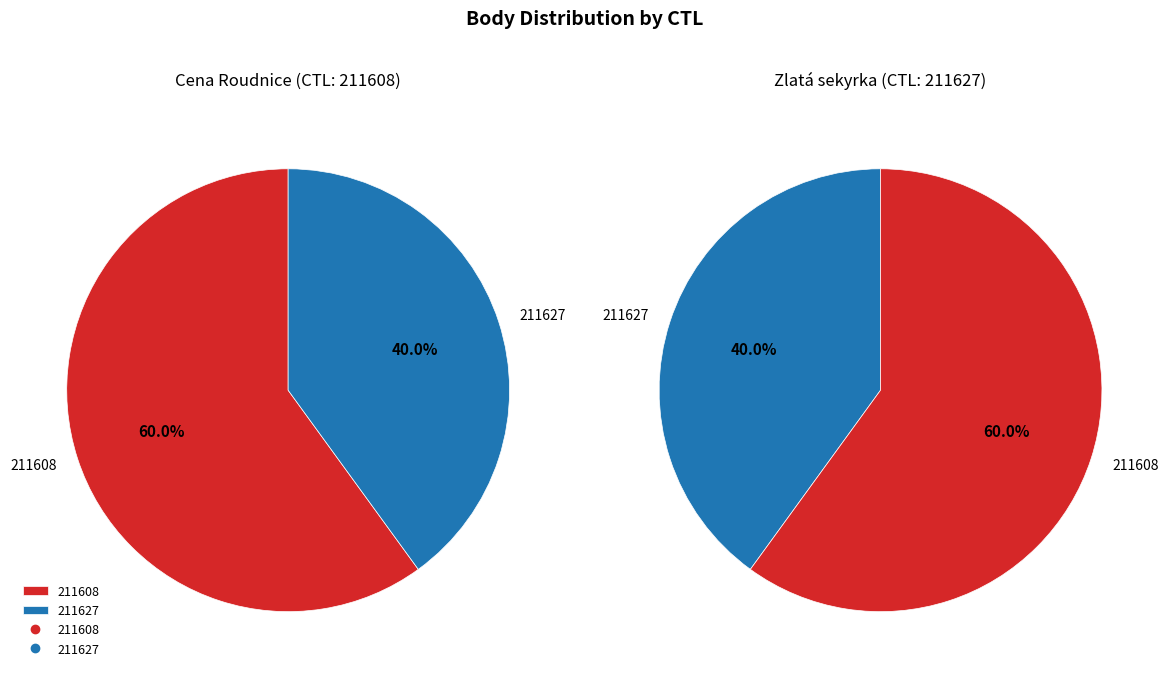

The 211608 slice represents 60% of the pie. True or false?

True